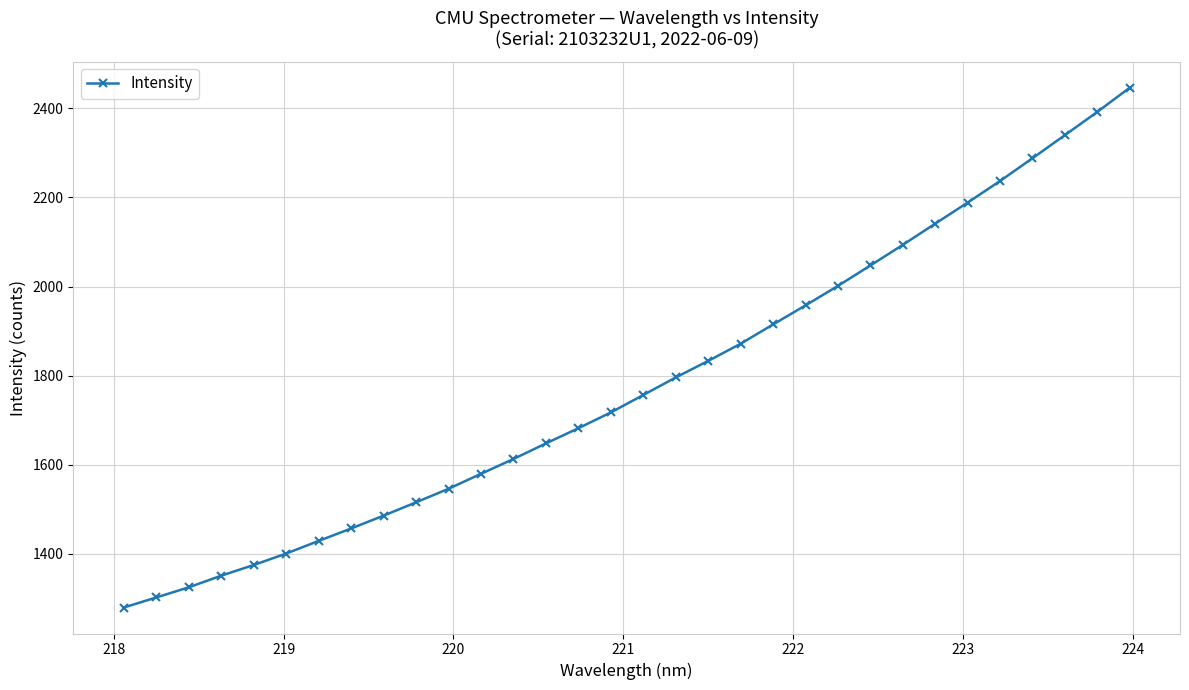

What is the value of the 3rd point from the left?

1324.5